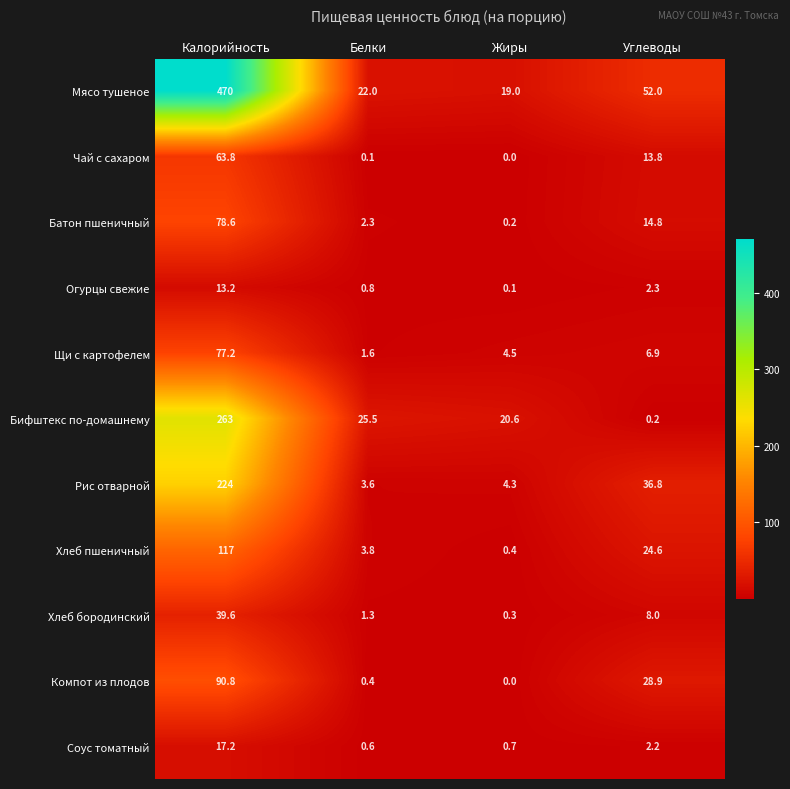

The Чай с сахаром series shows 63.8 at Калорийность. True or false?

True